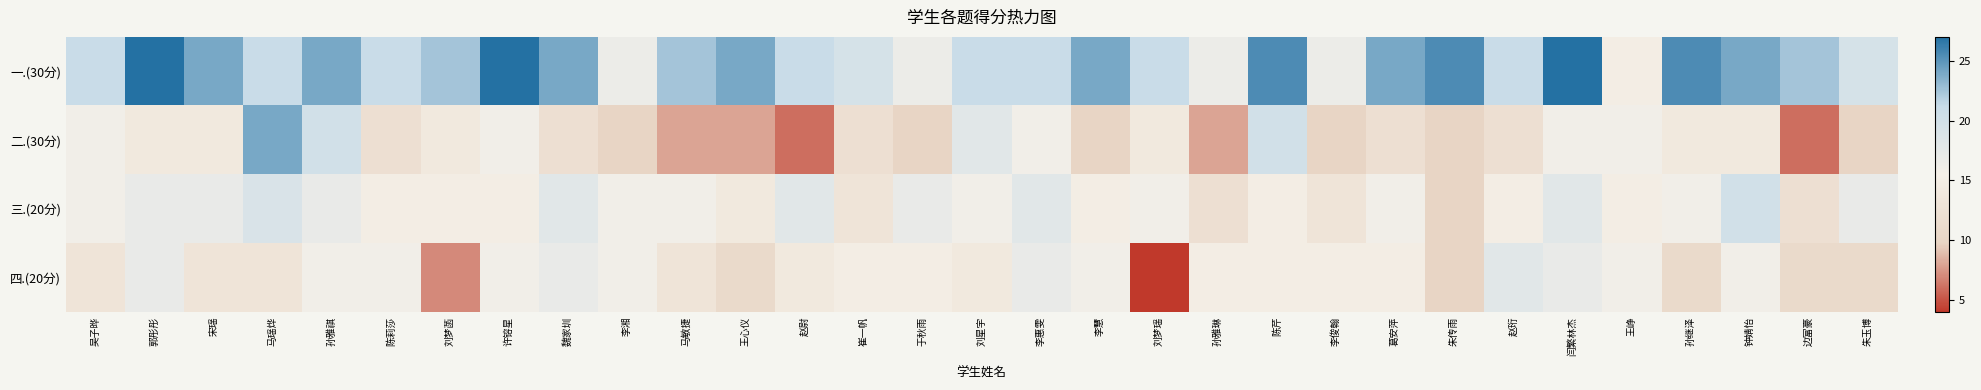

At which category is the sum across all series the highest?

闫繁林杰